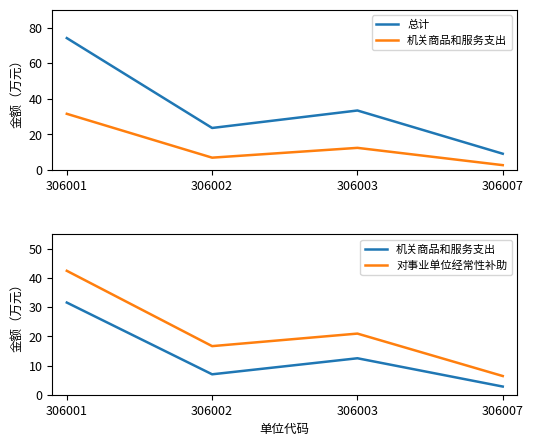

True or false: 机关商品和服务支出 has a value of 12.5 at 306003.

True